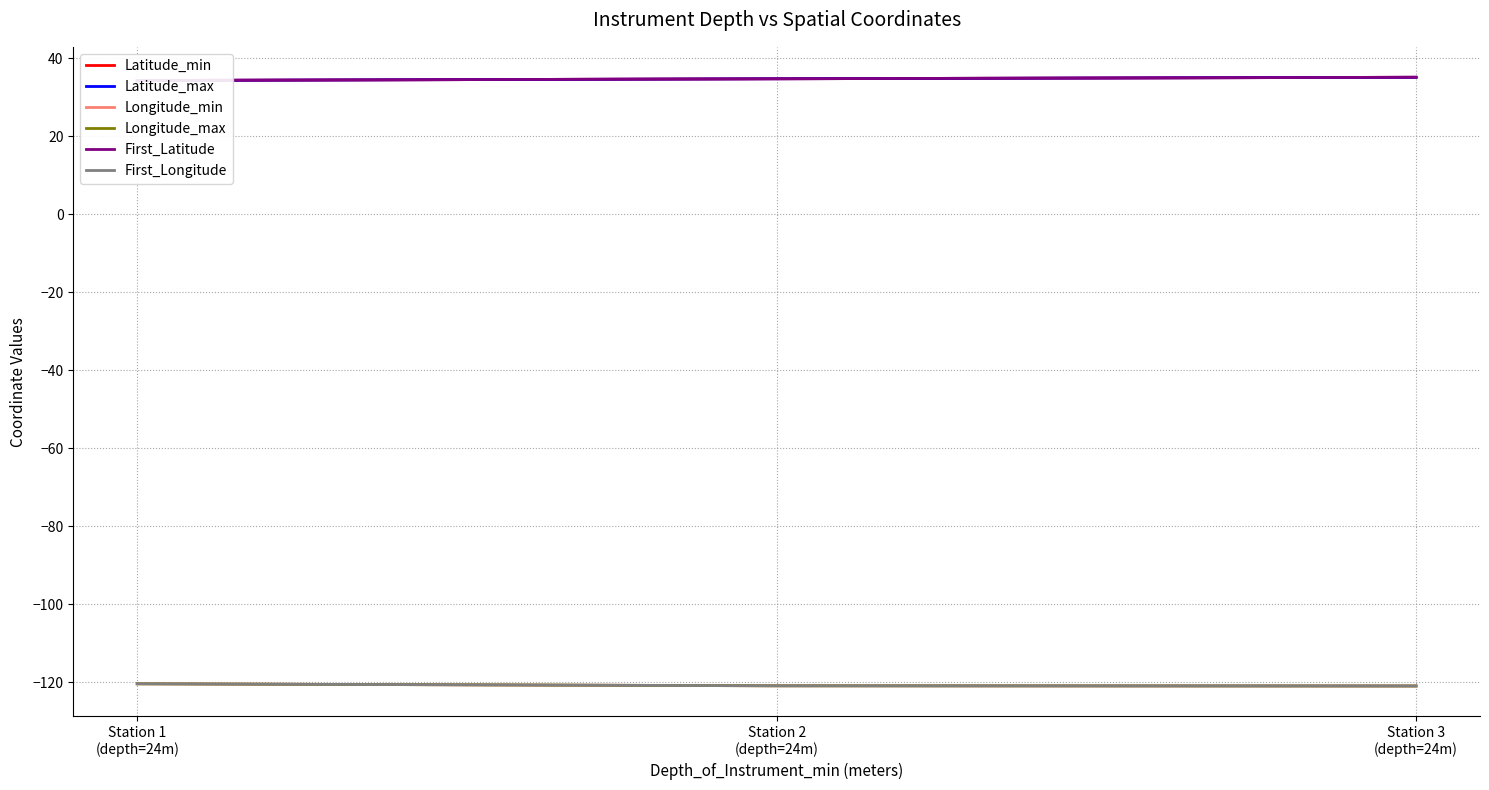

At which category is the sum across all series the highest?

Station 3
(depth=24m)